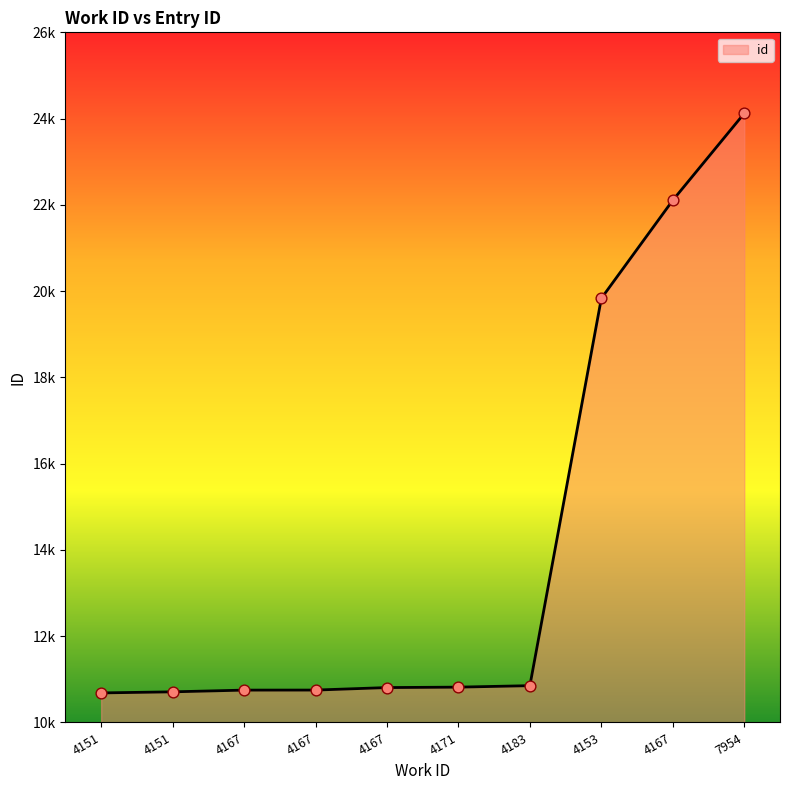

Which has a higher value, 4167 or 4183?

4167